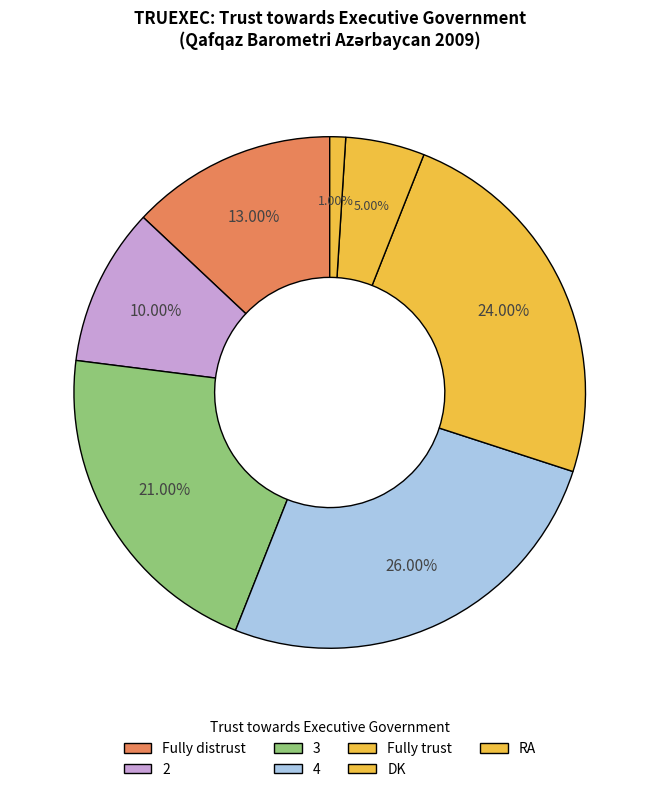

Does RA account for over 50% of the chart?

No